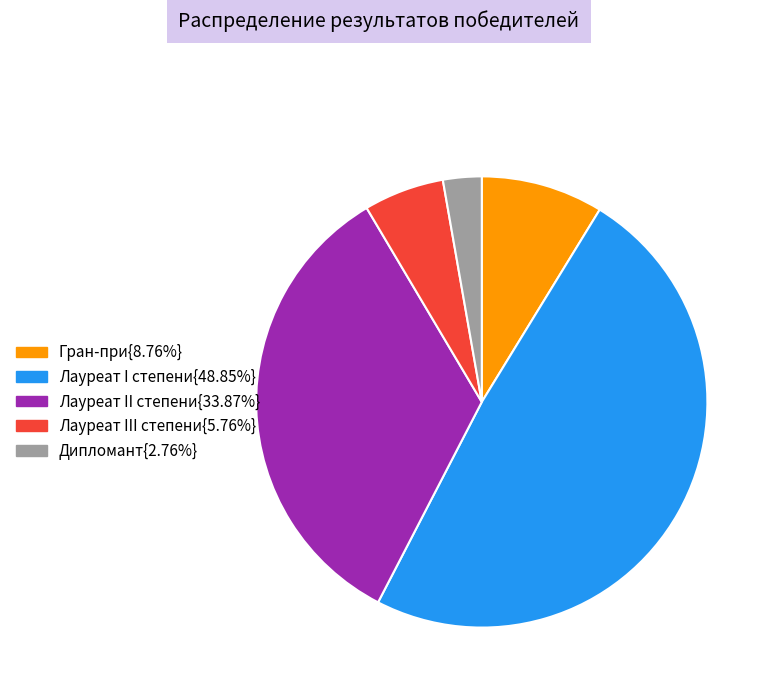

Is there any slice that represents more than half of the pie?

No